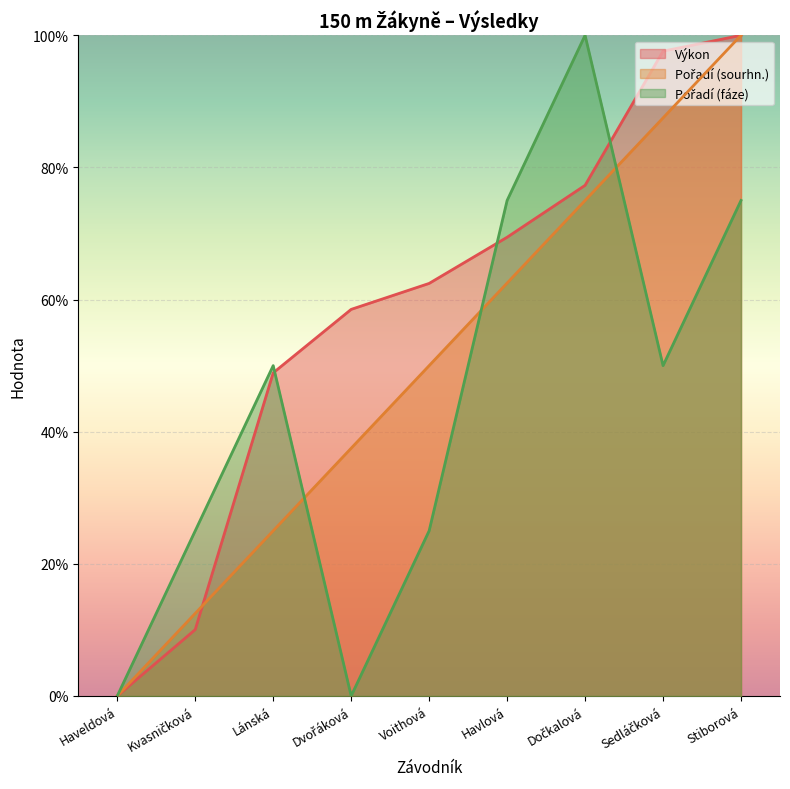

Which has a higher value, Stiborová or Haveldová?

Stiborová